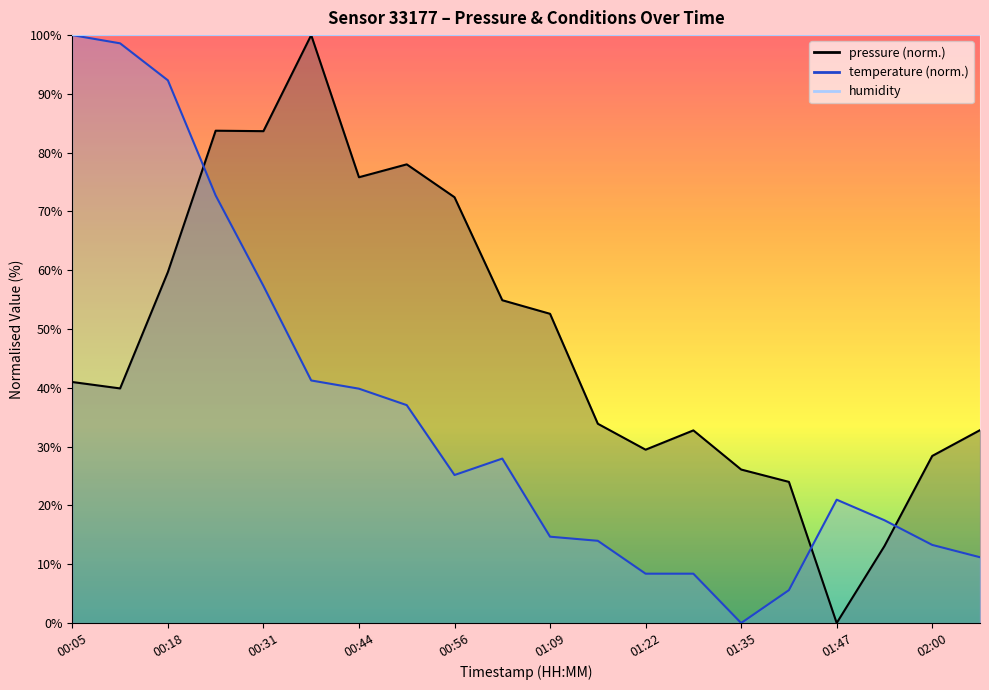

What is the average value of the pressure series?

48.1